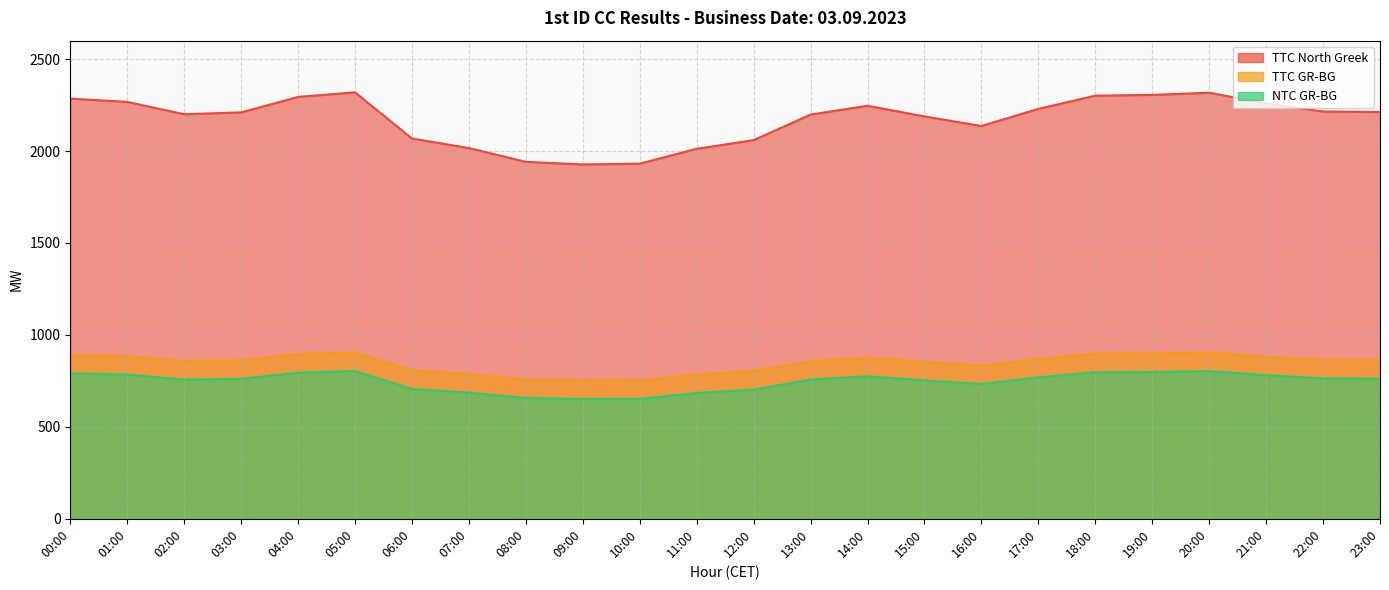

How many lines are shown in the chart?

3